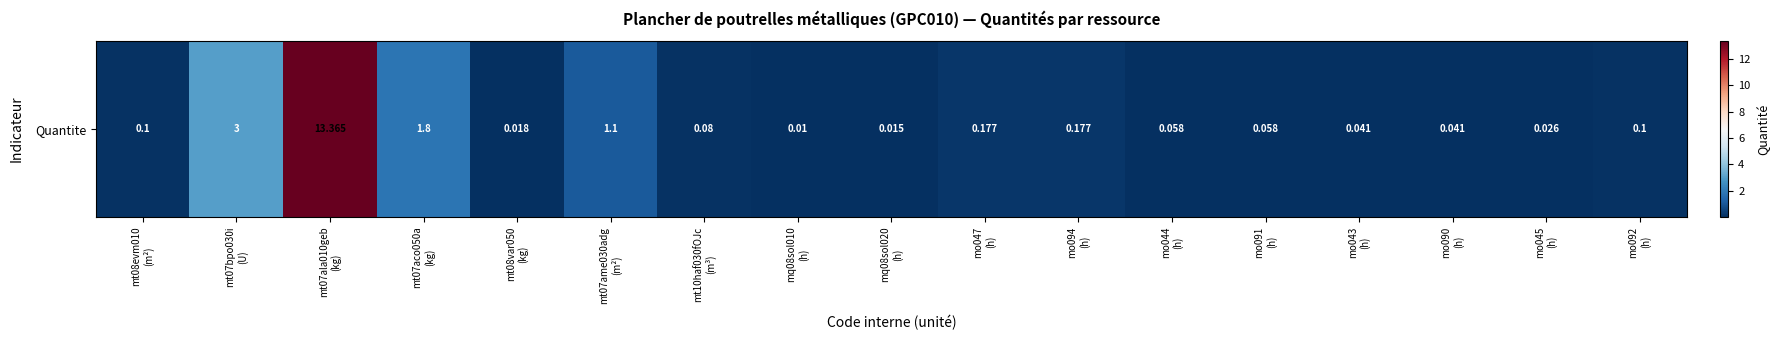

Reading right to left, extract all data points from this chart.

0.1	0.0	0.0	0.0	0.1	0.1	0.2	0.2	0.0	0.0	0.1	1.1	0.0	1.8	13.4	3.0	0.1